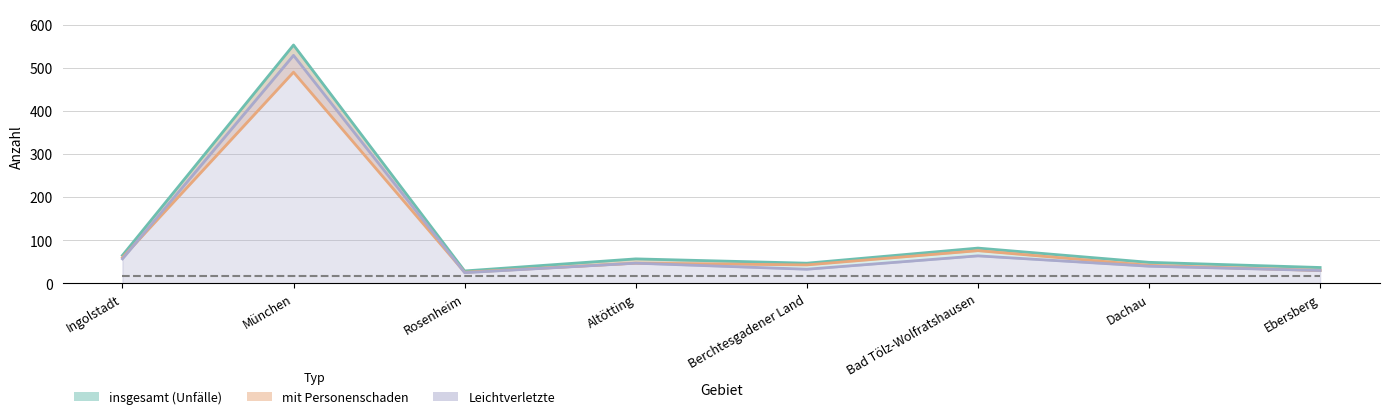

What is the lowest value of the insgesamt (Unfälle) series?

29